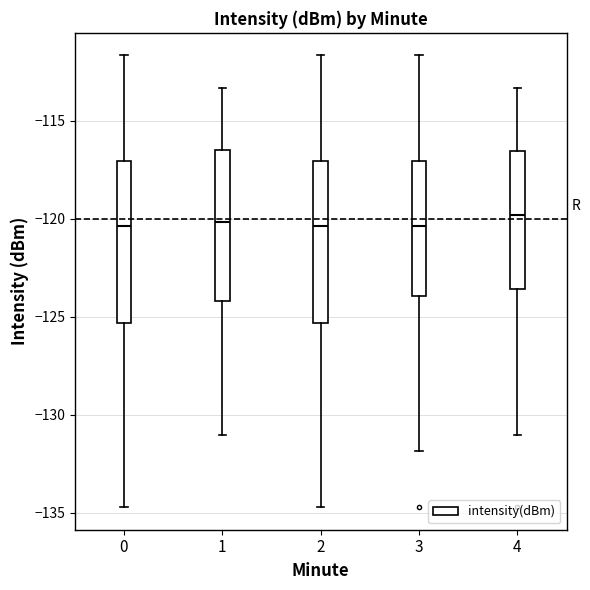

Where is the upper edge of the box at x = 2 on the y-axis? The values are not printed on the chart, so give them approximately, as read against the axis.

-117.0